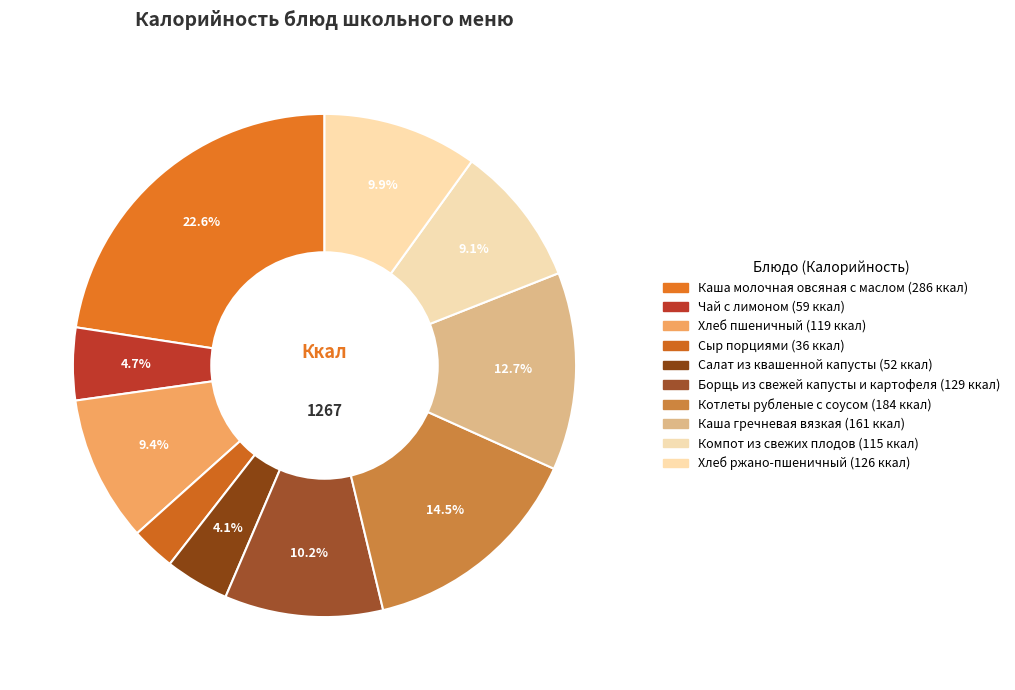

Which slice is the smallest?

Сыр порциями